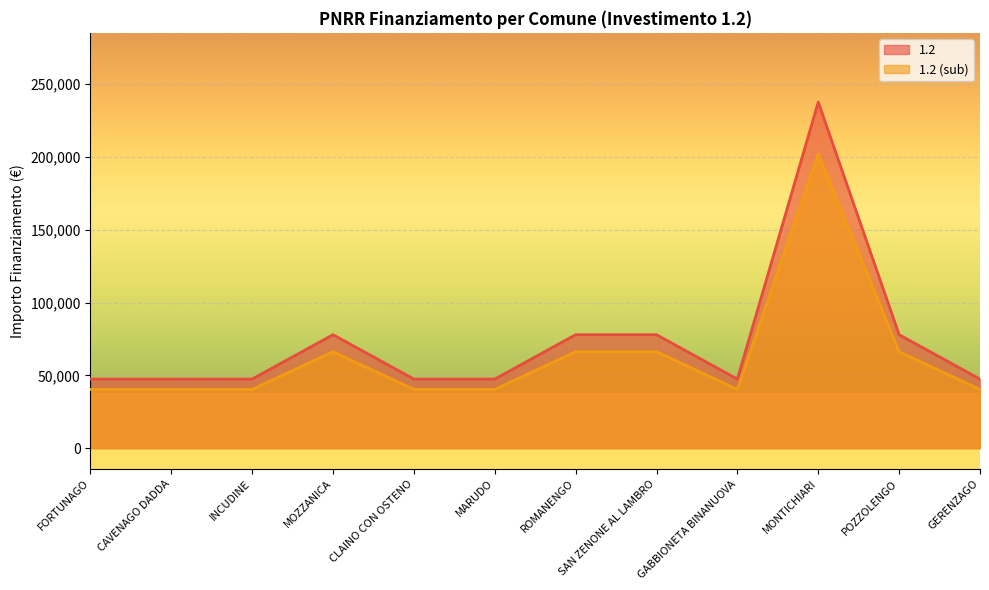

What is the average value of the 1.2 series?

73438.2